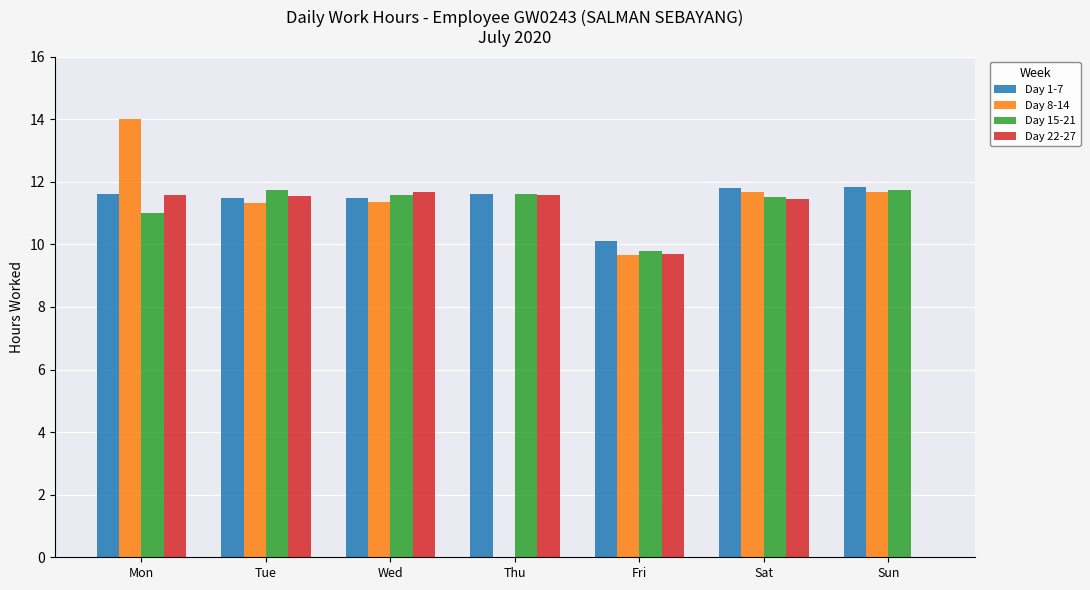

At which category does the chart reach its peak across all series?

Mon